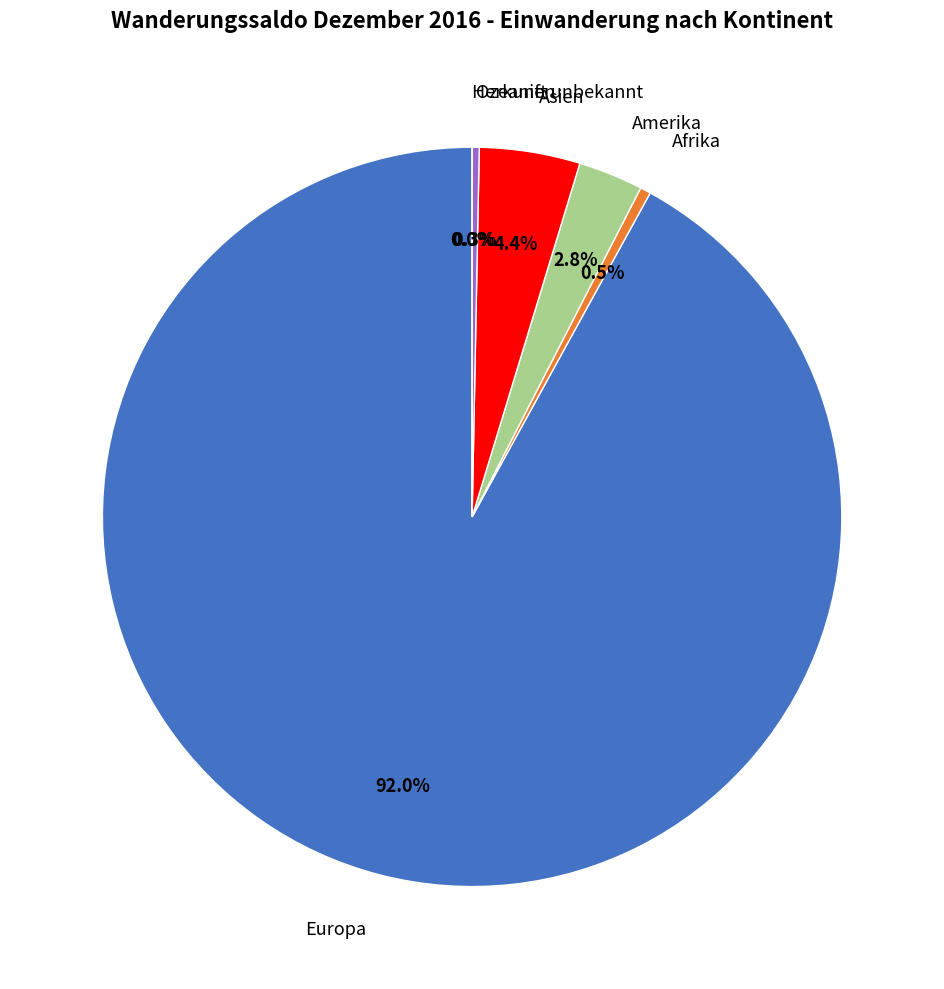

Which slice is the largest?

Europa